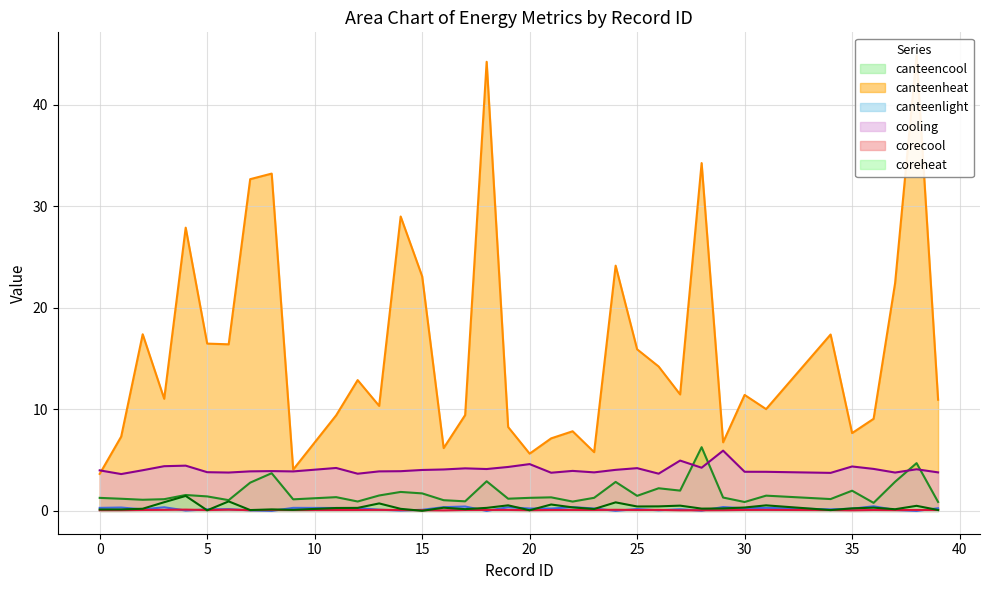

True or false: coreheat and cooling intersect in this chart.

False